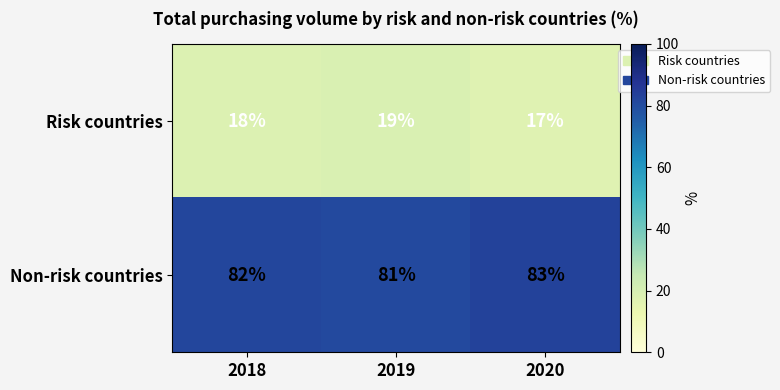

What is the total value across all series at 2020?

100